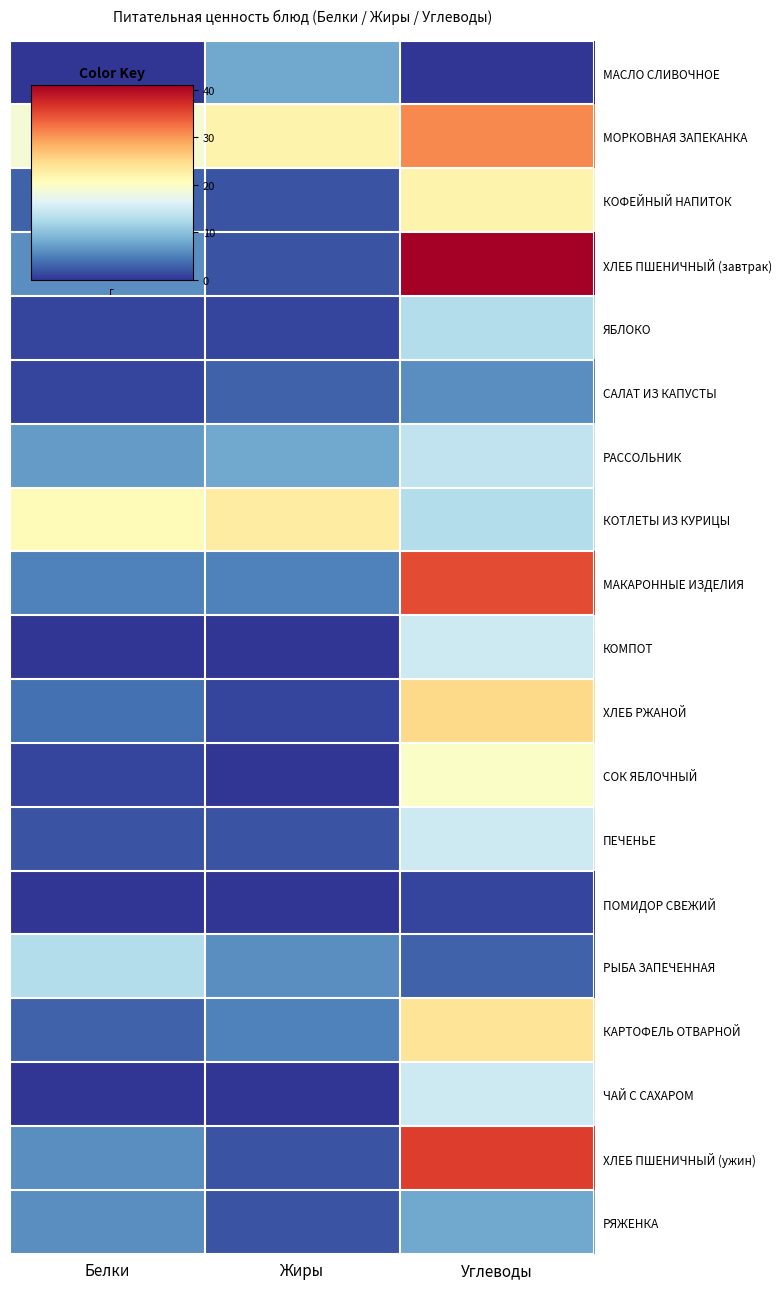

Reading left to right, what are all the values shown in this chart?

МАСЛО СЛИВОЧНОЕ: Белки=0	Жиры=8	Углеводы=0
МОРКОВНАЯ ЗАПЕКАНКА: Белки=19	Жиры=22	Углеводы=31
КОФЕЙНЫЙ НАПИТОК: Белки=3	Жиры=2	Углеводы=22
ХЛЕБ ПШЕНИЧНЫЙ (завтрак): Белки=6	Жиры=2	Углеводы=41
ЯБЛОКО: Белки=1	Жиры=1	Углеводы=13
САЛАТ ИЗ КАПУСТЫ: Белки=1	Жиры=3	Углеводы=6
РАССОЛЬНИК: Белки=7	Жиры=8	Углеводы=14
КОТЛЕТЫ ИЗ КУРИЦЫ: Белки=21	Жиры=23	Углеводы=13
МАКАРОННЫЕ ИЗДЕЛИЯ: Белки=5	Жиры=5	Углеводы=35
КОМПОТ: Белки=0	Жиры=0	Углеводы=15
ХЛЕБ РЖАНОЙ: Белки=4	Жиры=1	Углеводы=25
СОК ЯБЛОЧНЫЙ: Белки=1	Жиры=0	Углеводы=20
ПЕЧЕНЬЕ: Белки=2	Жиры=2	Углеводы=15
ПОМИДОР СВЕЖИЙ: Белки=0	Жиры=0	Углеводы=1
РЫБА ЗАПЕЧЕННАЯ: Белки=13	Жиры=6	Углеводы=3
КАРТОФЕЛЬ ОТВАРНОЙ: Белки=3	Жиры=5	Углеводы=24
ЧАЙ С САХАРОМ: Белки=0	Жиры=0	Углеводы=15
ХЛЕБ ПШЕНИЧНЫЙ (ужин): Белки=6	Жиры=2	Углеводы=36
РЯЖЕНКА: Белки=6	Жиры=2	Углеводы=8